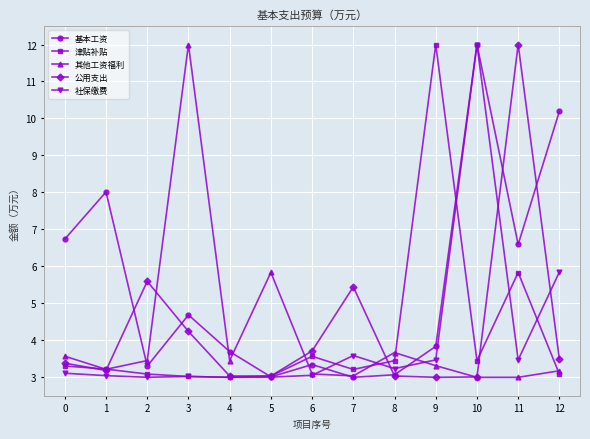

At 11, list the series in order from largest to smallest.

公用支出, 基本工资, 津贴补贴, 社保缴费, 其他工资福利